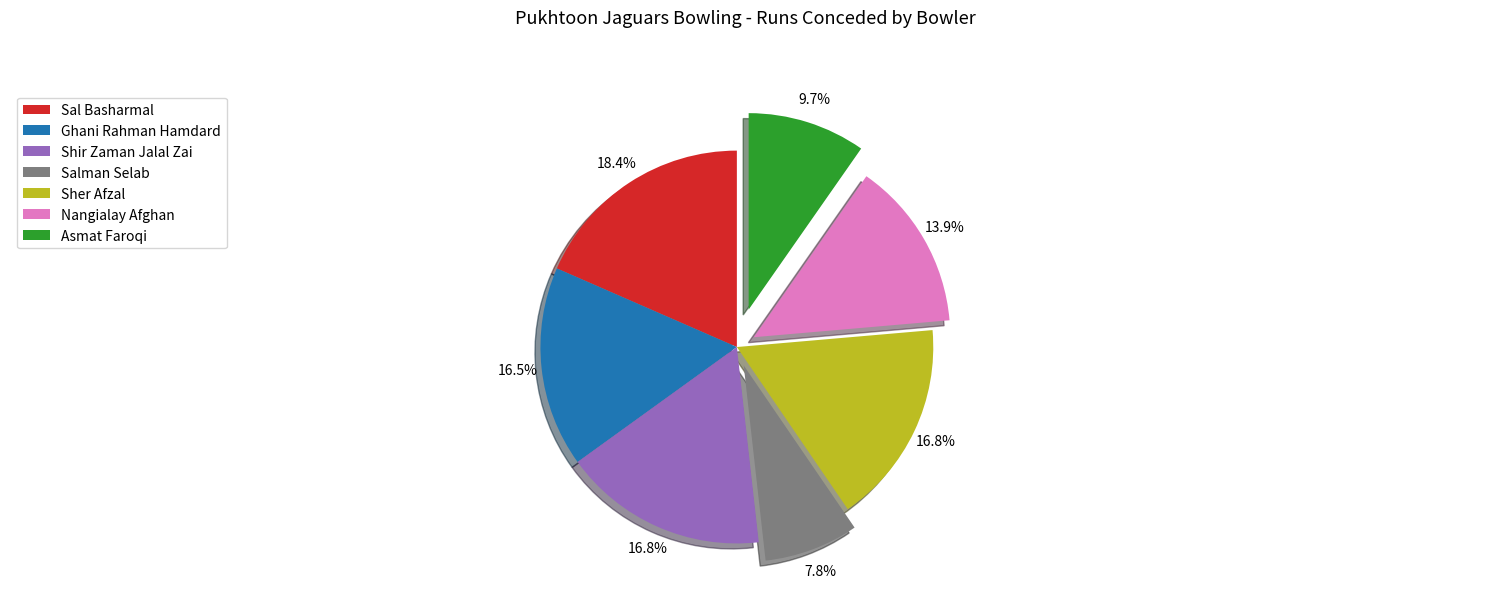

Which has a higher value, Sher Afzal or Asmat Faroqi?

Sher Afzal